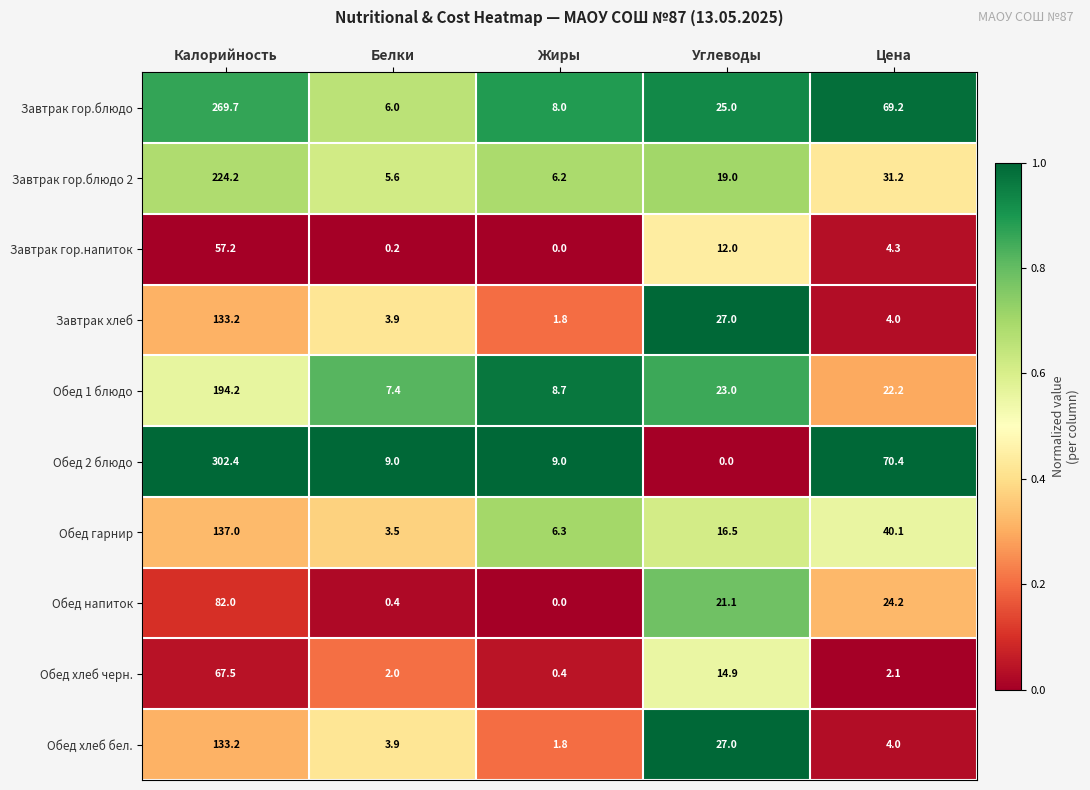

Which label corresponds to the largest value in the chart?

Калорийность